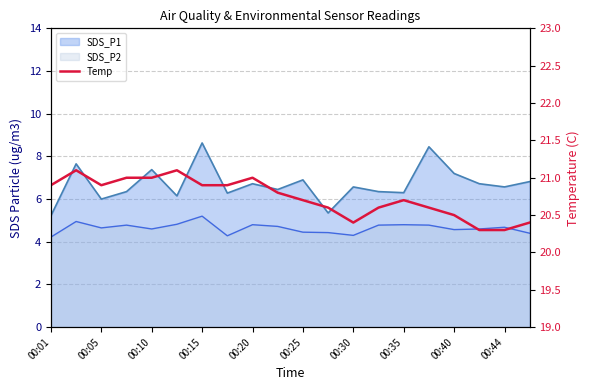

Count the values in the range 20 to 21.

18